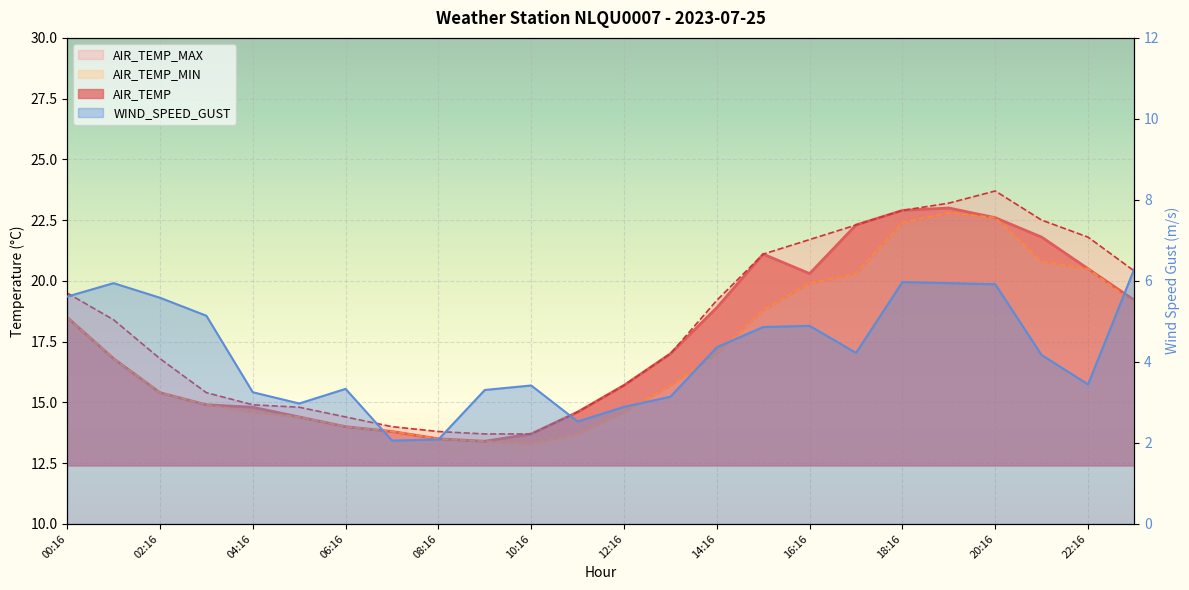

The AIR_TEMP_MIN series shows 22.6 at 20:16. True or false?

True